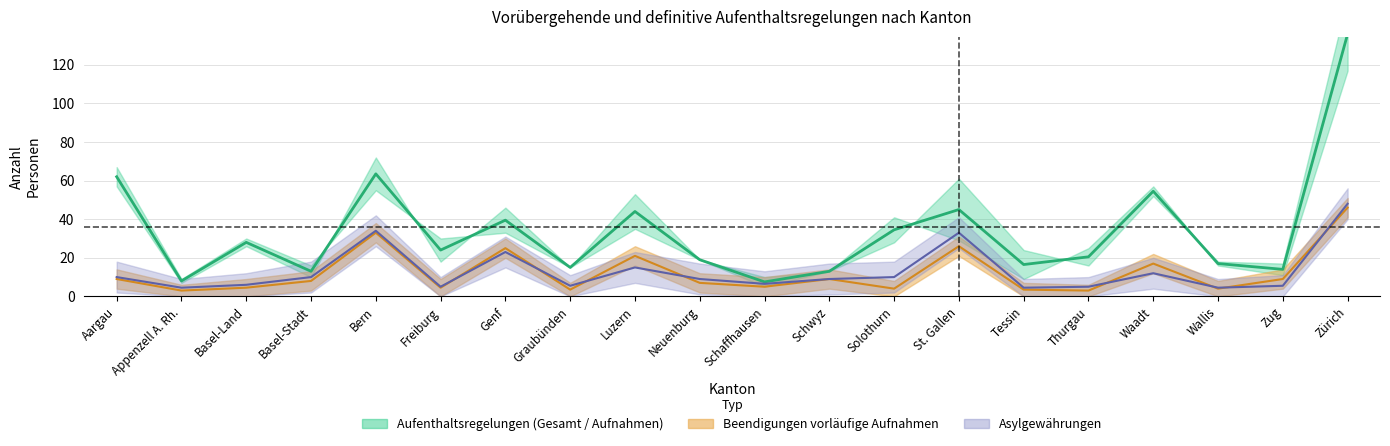

Where is the first local maximum for Vorläufige Aufnahmen Total?

Basel-Land